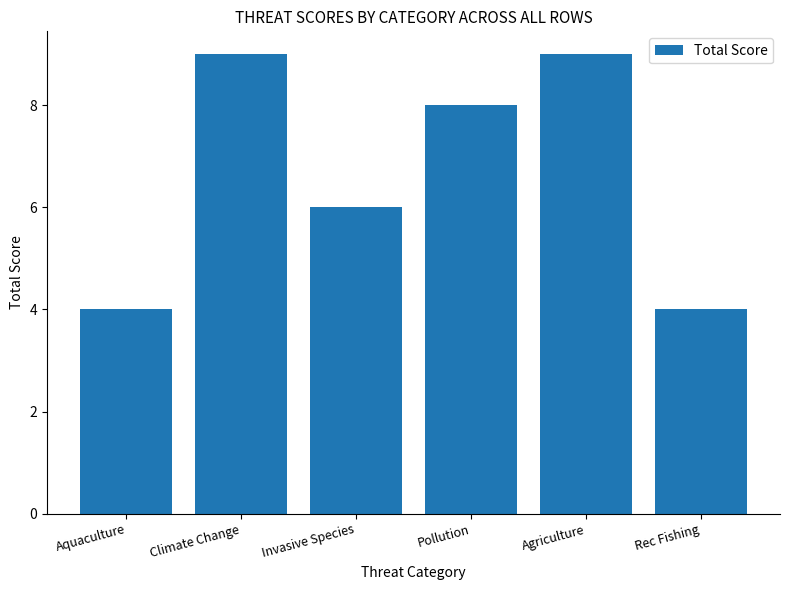

How many bars are there in total?

6